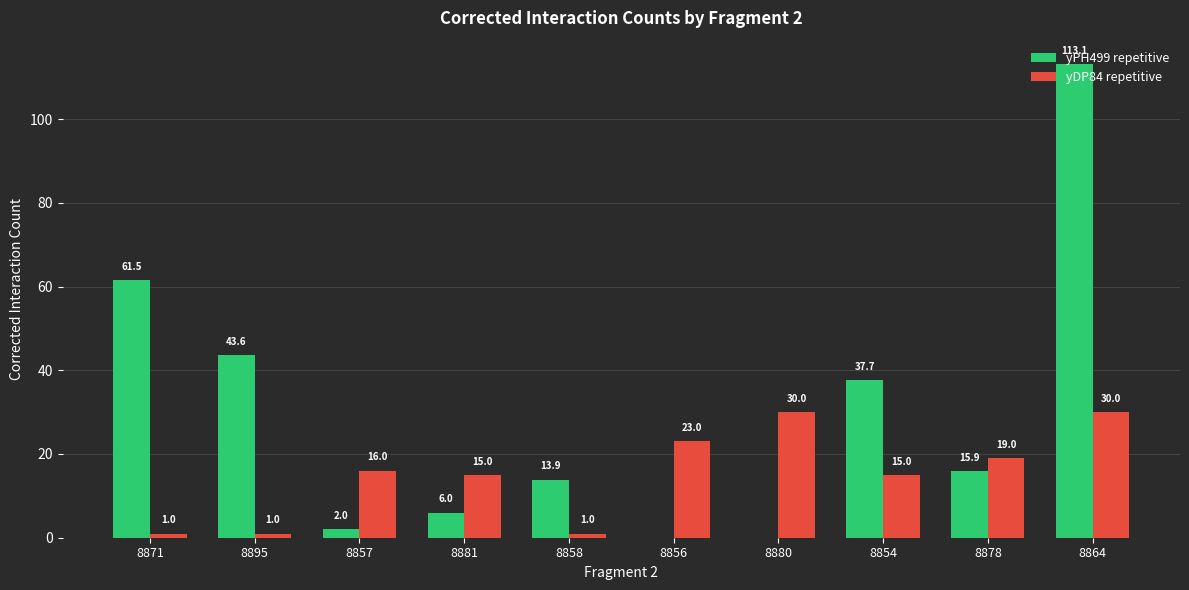

At which category is the sum across all series the highest?

8864